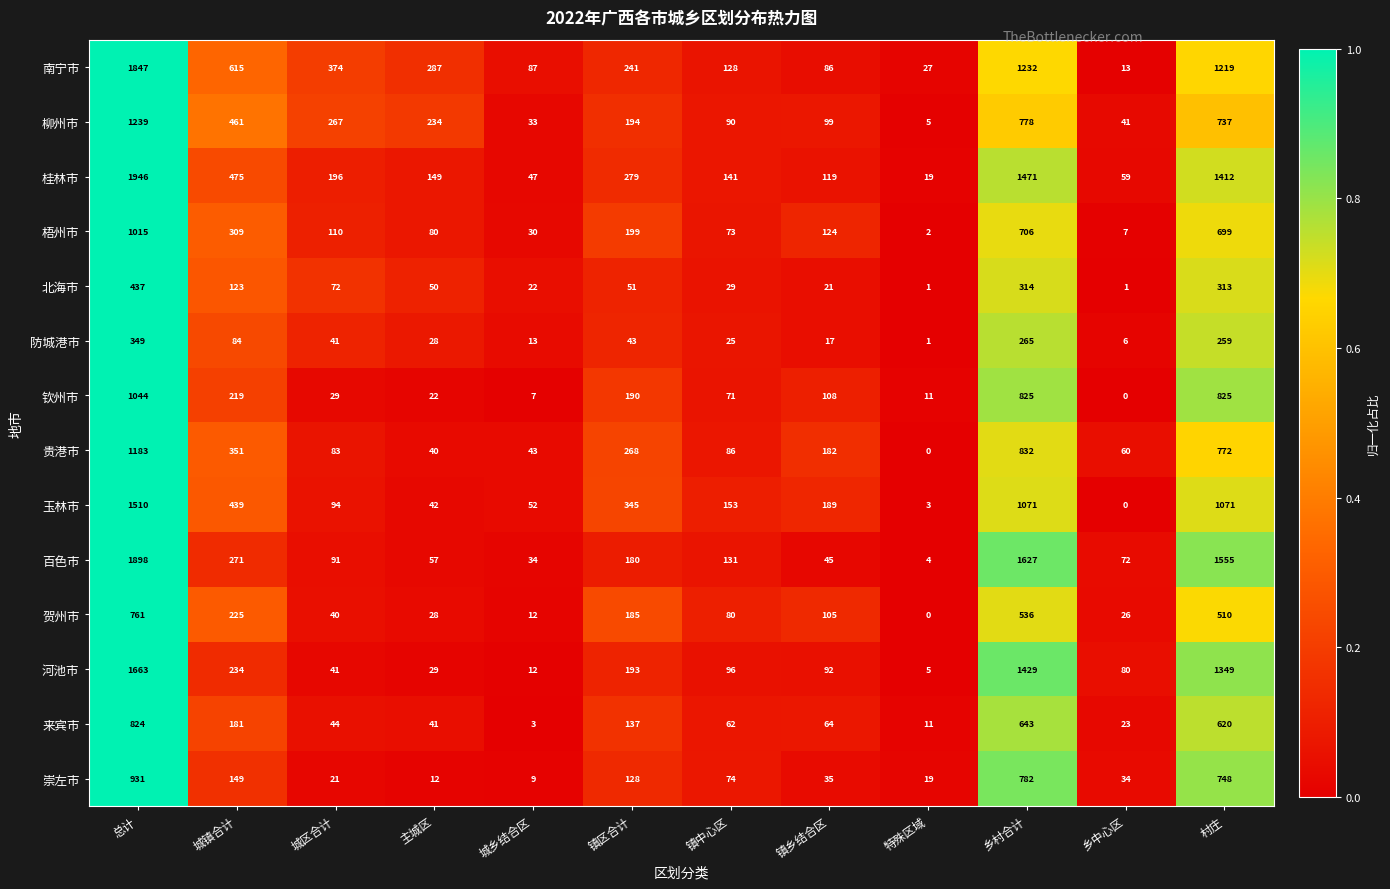

What is the maximum value shown in the chart?

1946